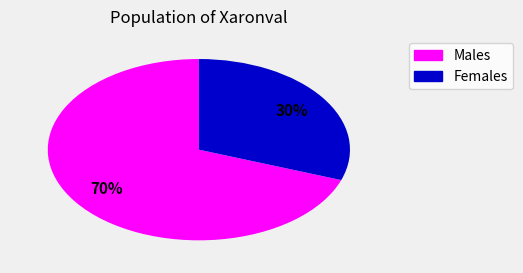

How many segments does this pie chart have?

2